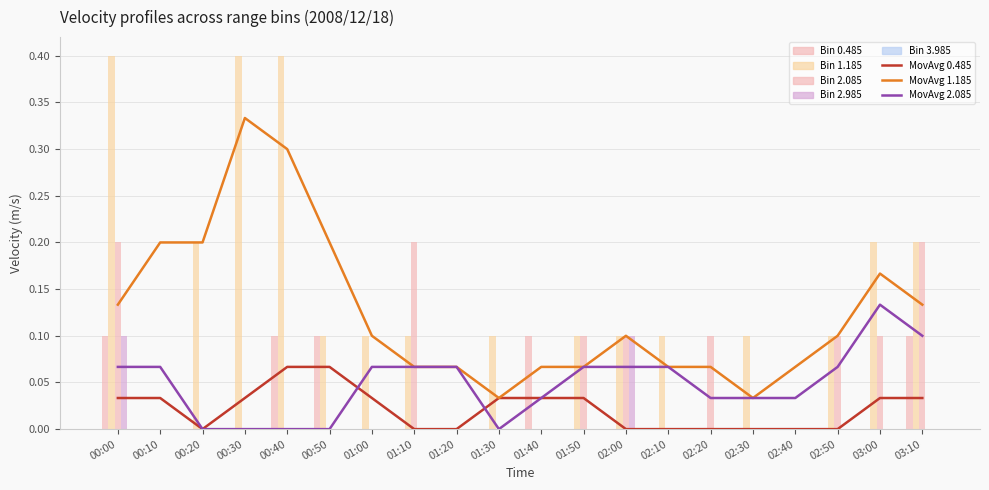

At which label is 1.185 closest to 0?

00:10